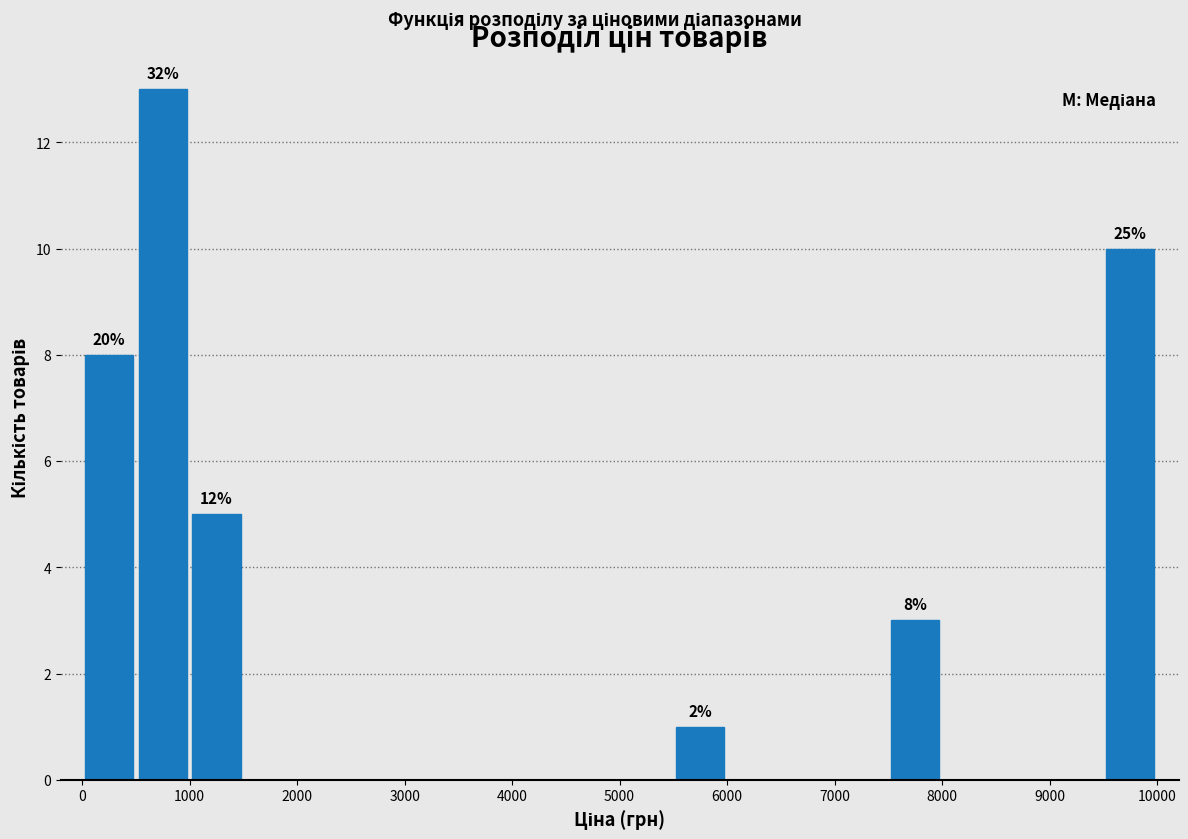

Over which range of the x-axis is the bar tallest?

500 to 1000